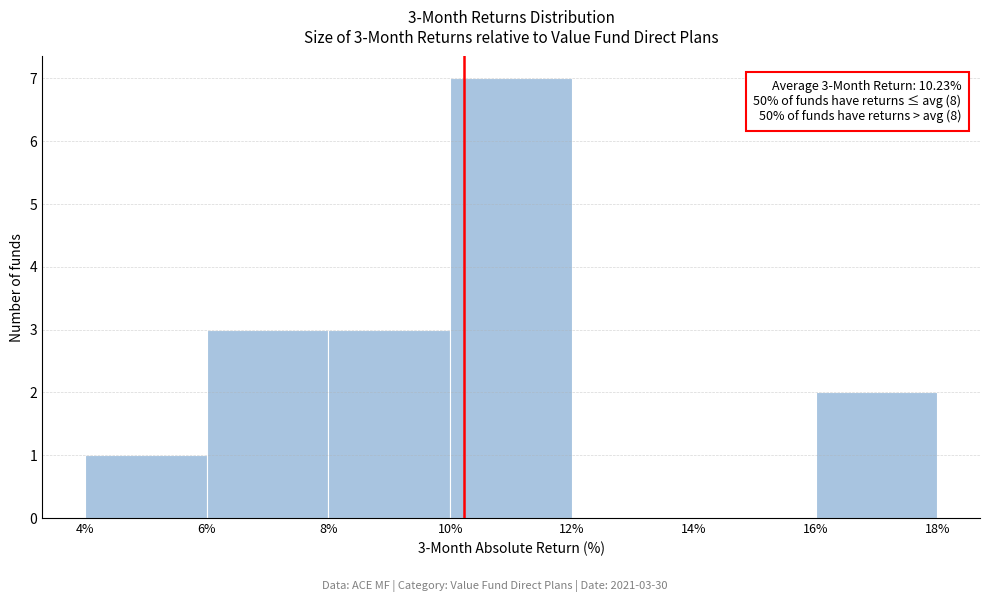

Which range on the x-axis has the tallest bar?

10% to 12%